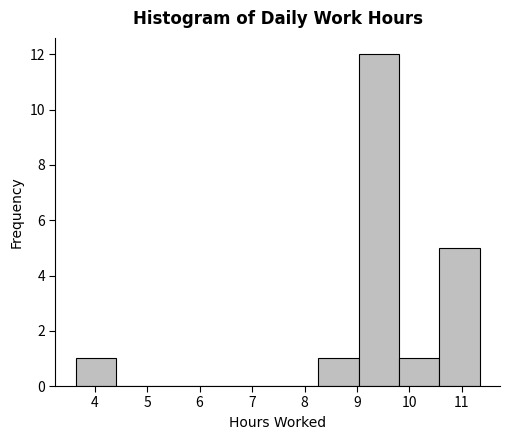

Which range on the x-axis has the tallest bar?

9.03 to 9.80